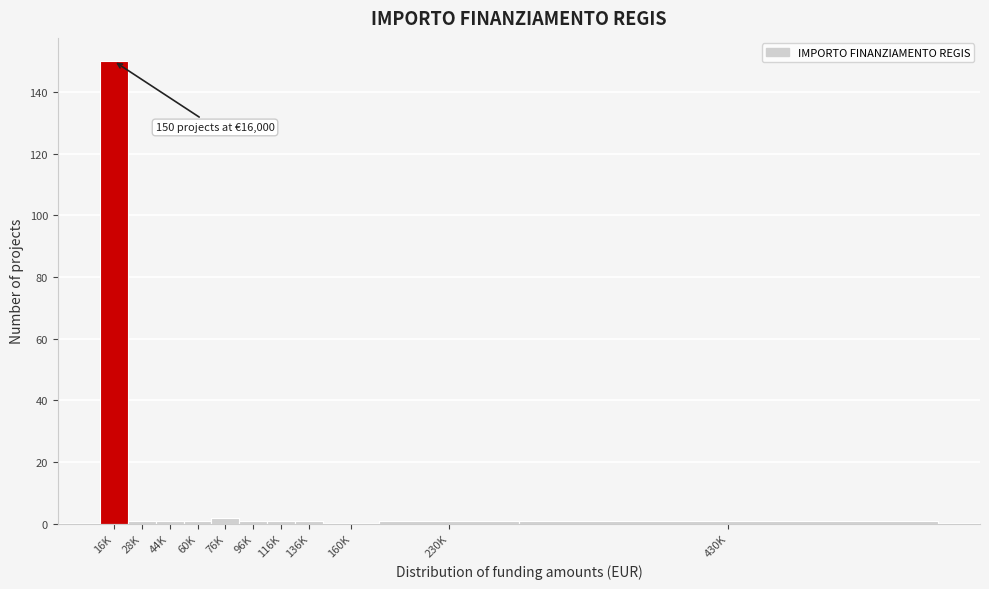

Reading left to right, what are all the values shown in this chart?

16K=150	28K=1	44K=1	60K=1	76K=2	96K=1	116K=1	136K=1	160K=0	230K=1	430K=1